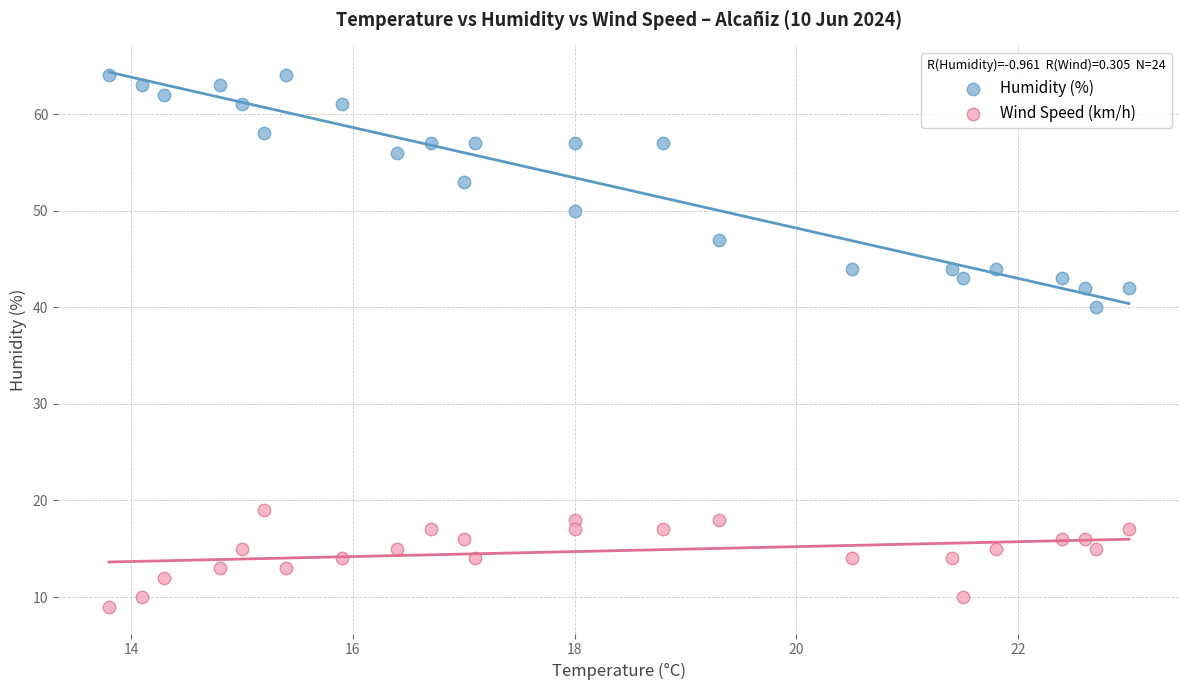

Which series contains the lowest Y value?

Wind Speed (km/h)